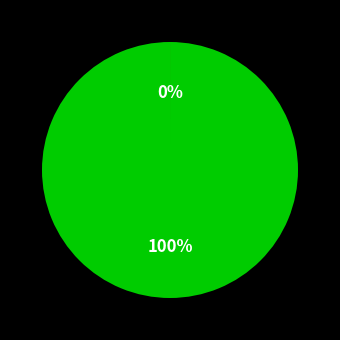

True or false: Percent accounts for 0% of the total.

True